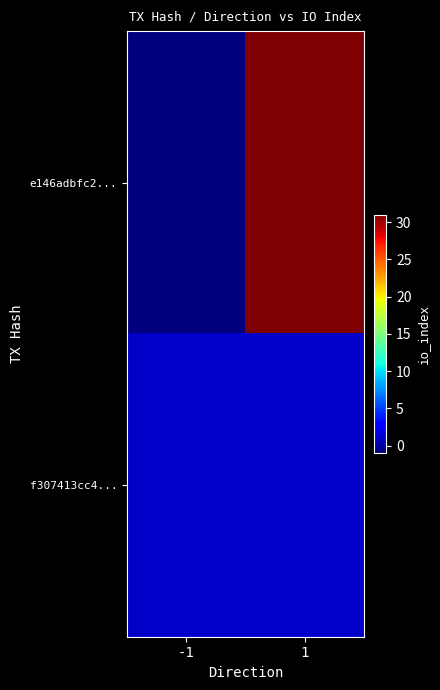

Which series has the widest spread of values?

e146adbfc2...